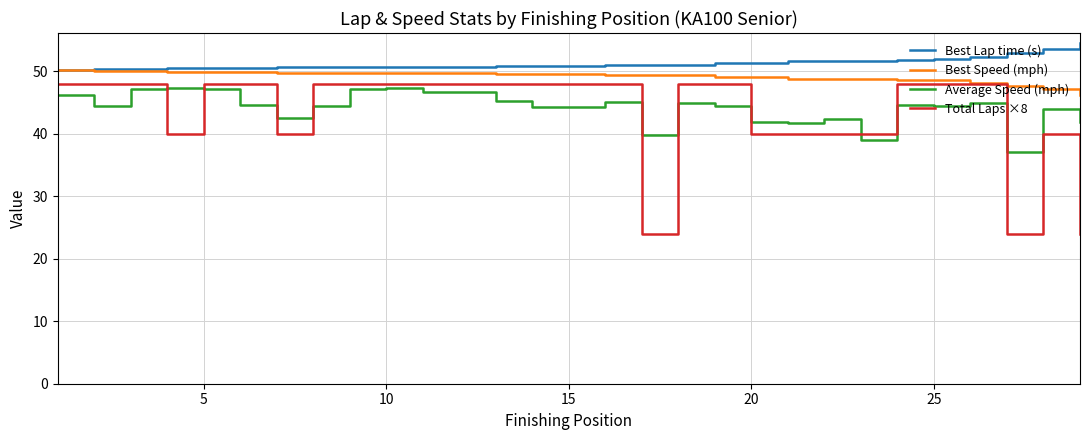

What is the lowest value of the Average Speed (mph) series?

37.1